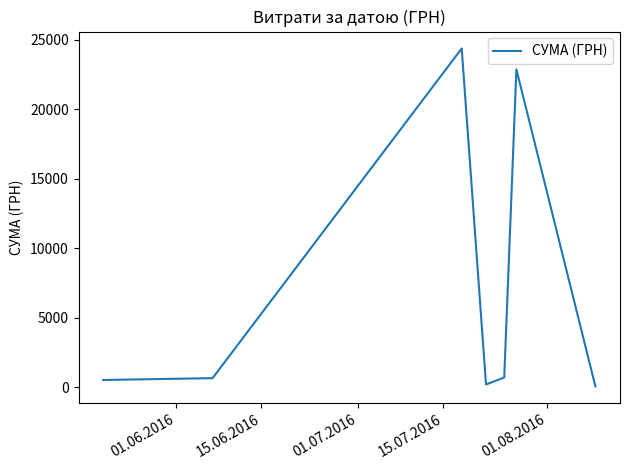

What is the difference between the maximum and minimum values?

24291.6